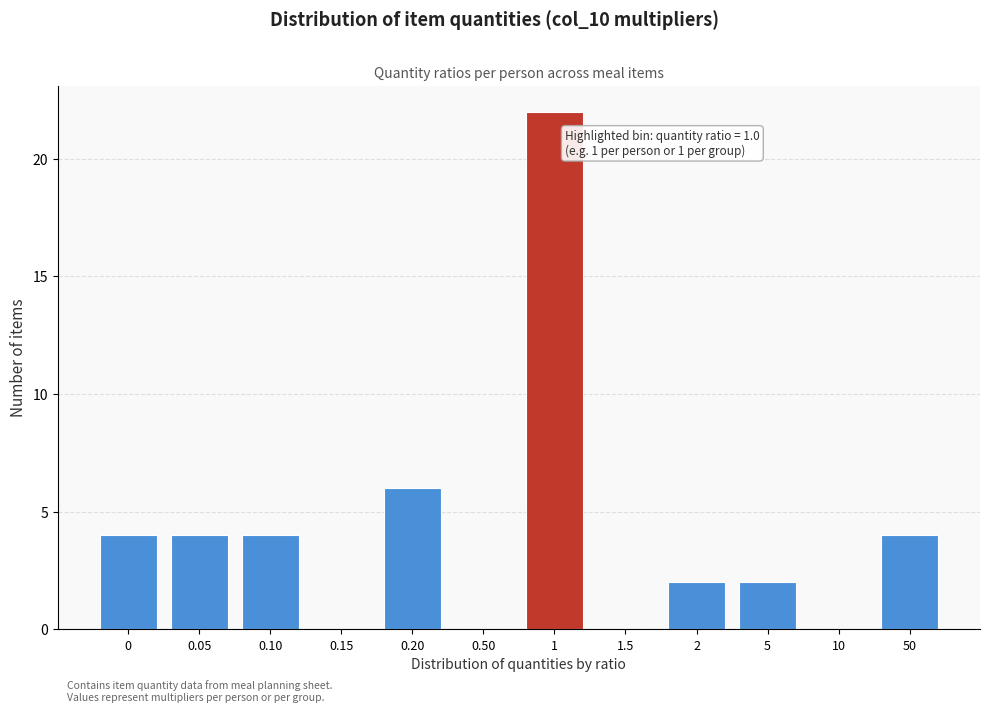

Reading left to right, what are all the values shown in this chart?

0=4	0.05=4	0.10=4	0.15=0	0.20=6	0.50=0	1=22	1.5=0	2=2	5=2	10=0	50=4